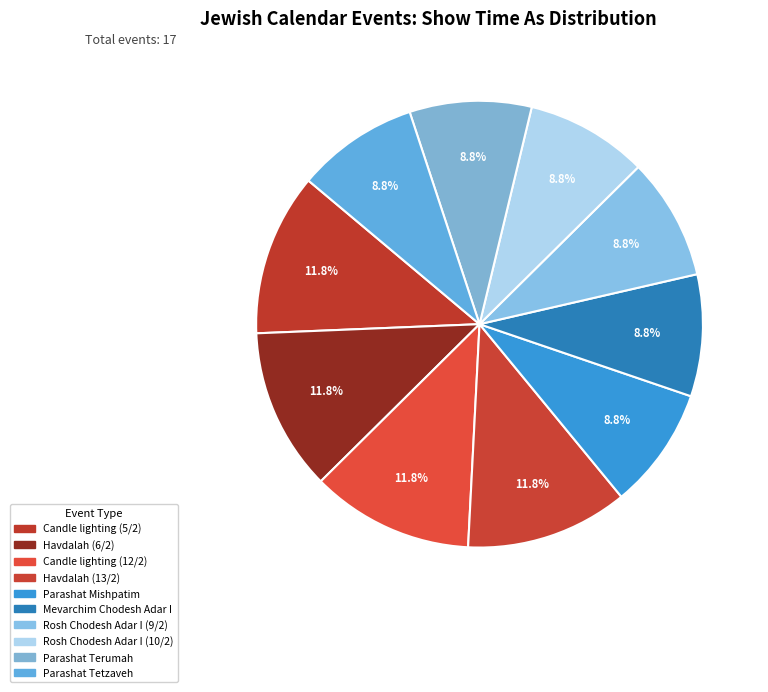

Approximately how many times larger is the value at Havdalah (13/2) compared to Parashat Mishpatim?

1.3